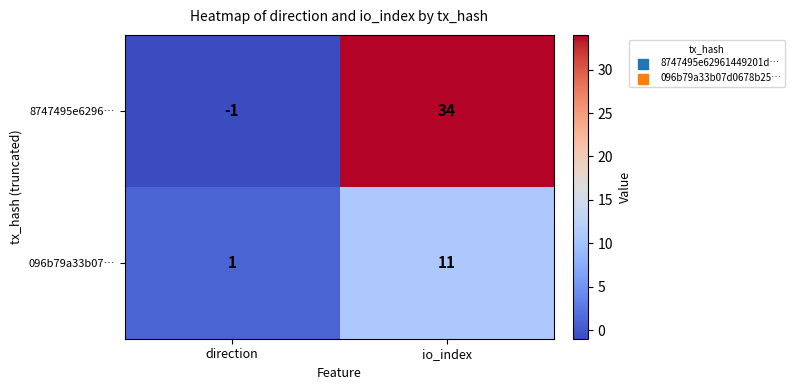

Rank the series at io_index from lowest to highest value.

096b79a33b07…, 8747495e6296…